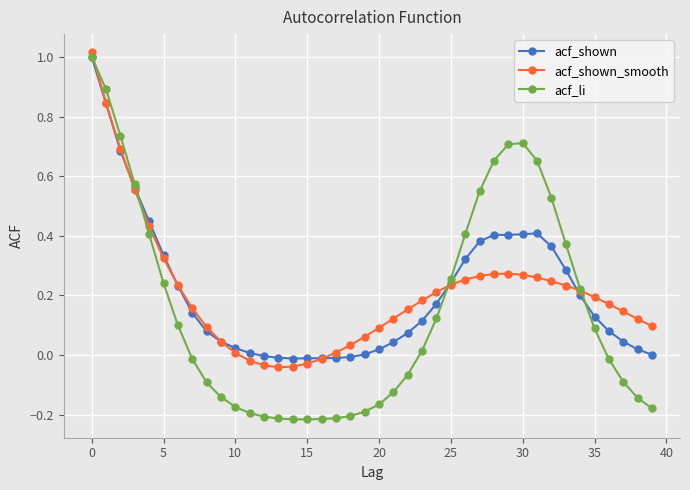

How many categories are shown in the chart?

40